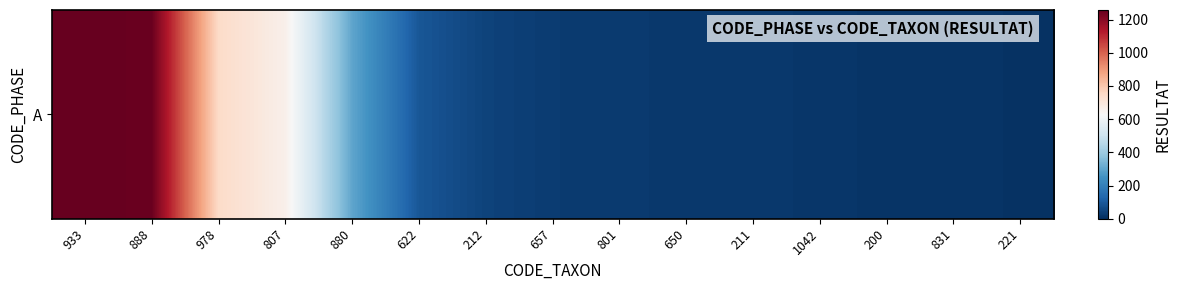

True or false: the data shows 25 at 801.

True